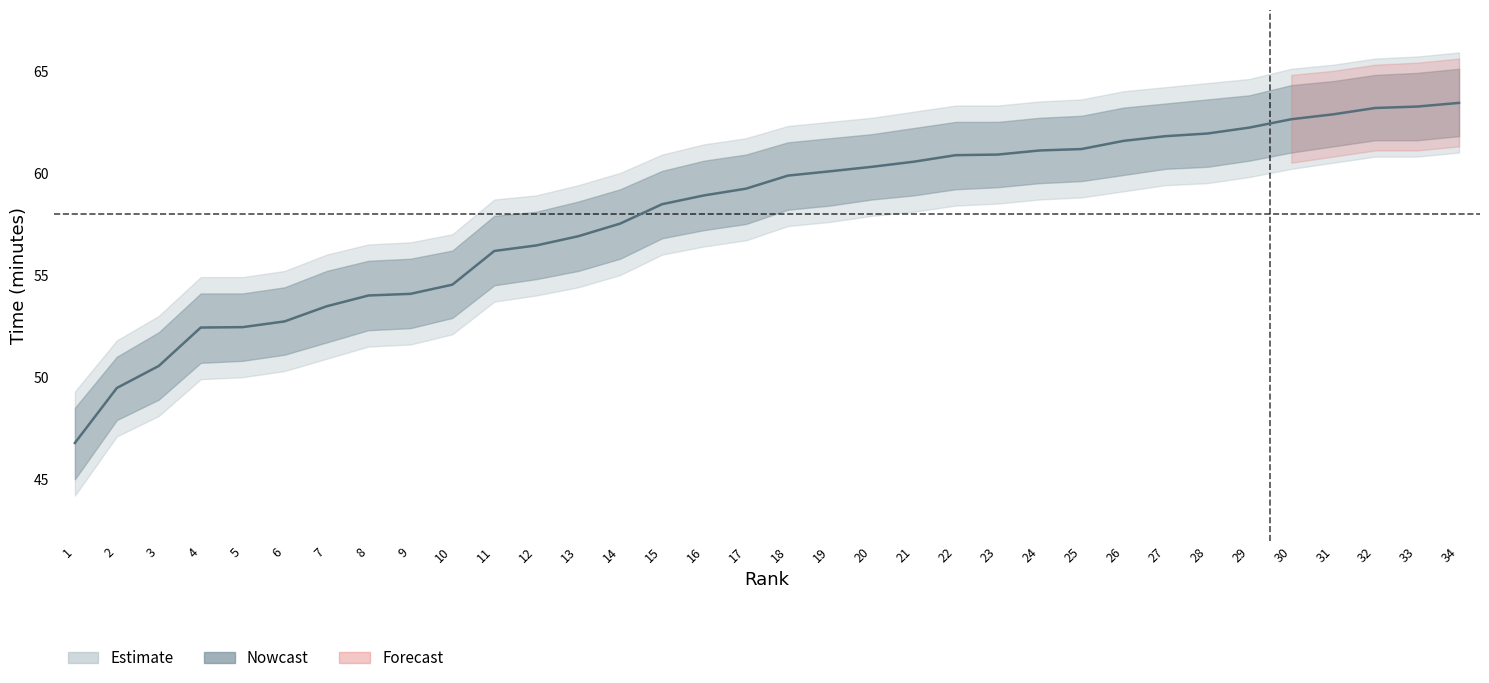

What is the difference between the maximum and second lowest values in the time_minutes series?

14.0